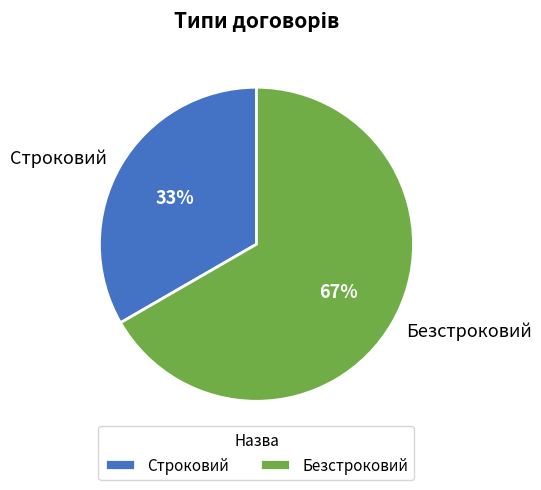

What percentage is the Безстроковий slice, to the nearest percent?

67%